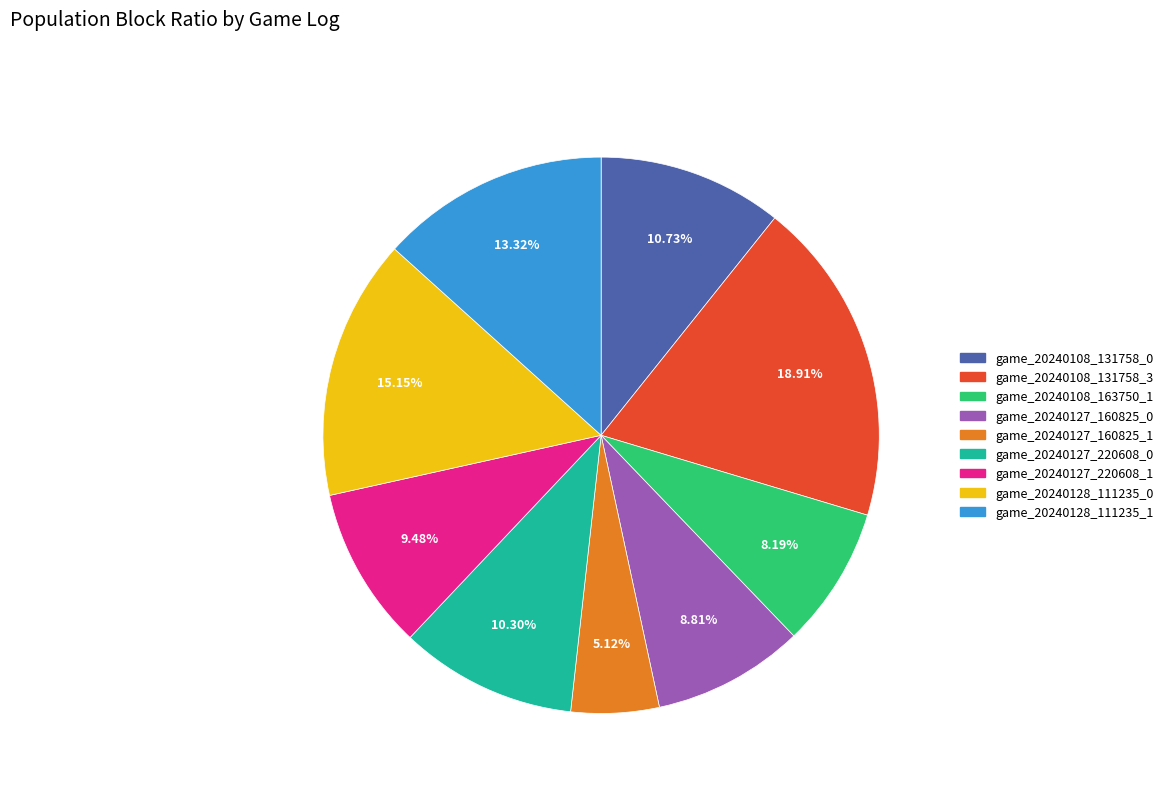

Is there a majority slice in this chart?

No